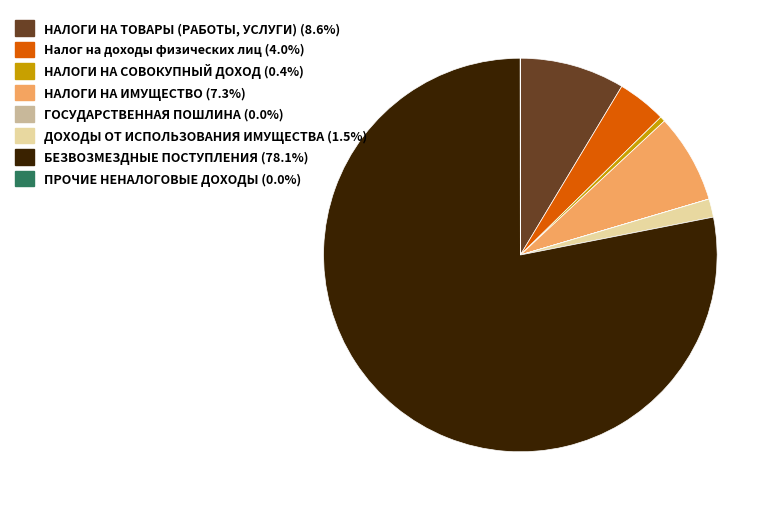

Which category has the biggest portion of the pie?

БЕЗВОЗМЕЗДНЫЕ ПОСТУПЛЕНИЯ